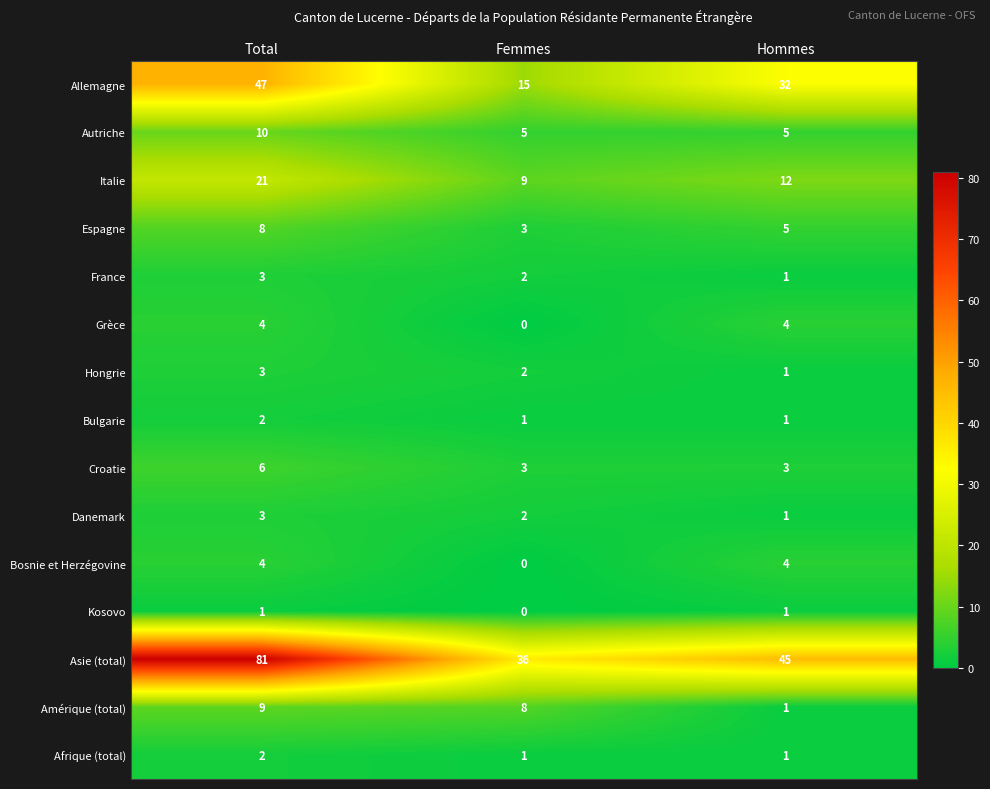

At which category does the chart reach its minimum across all series?

Femmes